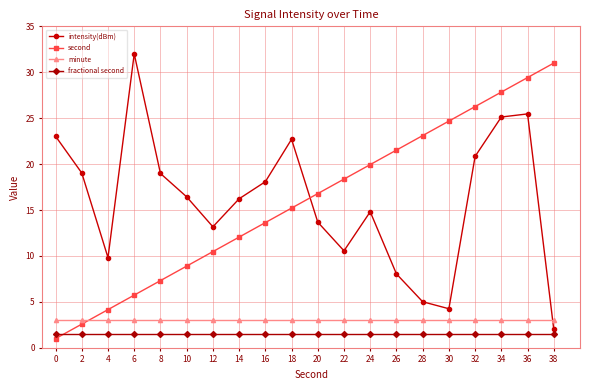

True or false: minute has a value of 4.1 at 16.

False